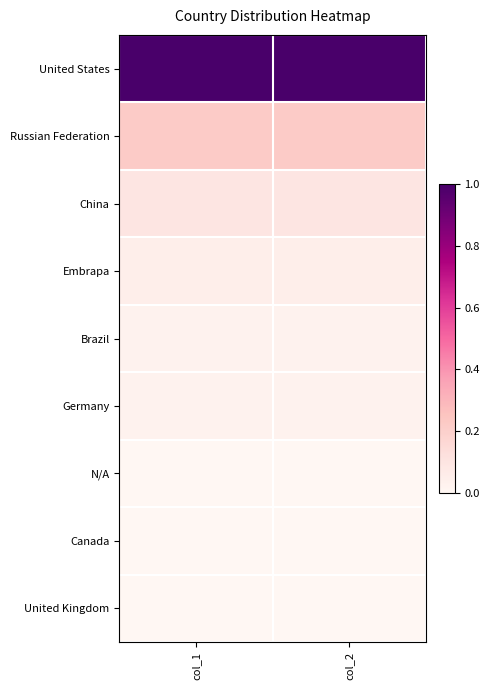

Rank the series by their maximum value, from highest to lowest.

United States, Russian Federation, China, Embrapa, Brazil, Germany, N/A, Canada, United Kingdom